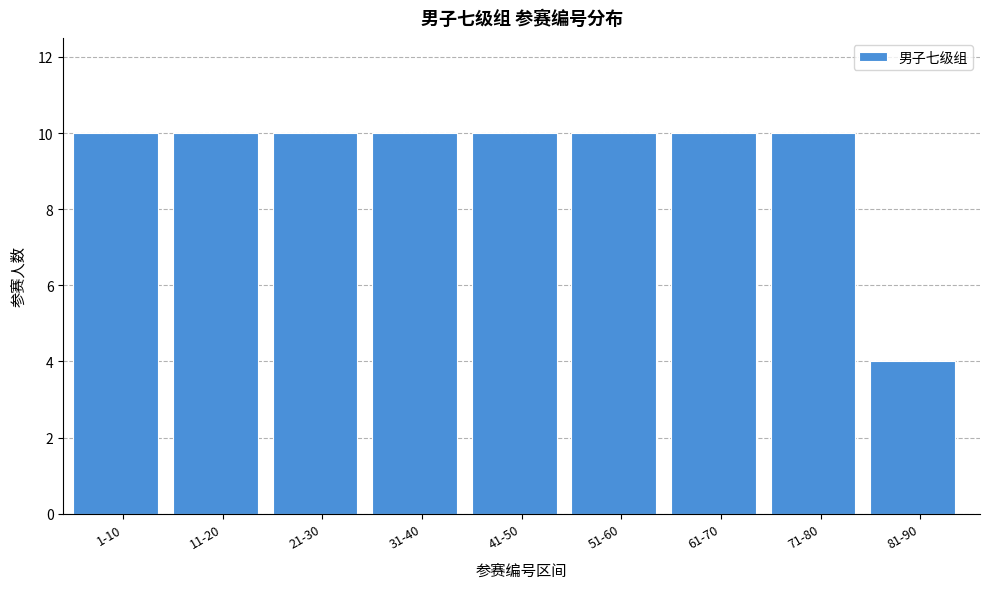

Reading right to left, transcribe all the data shown in this chart.

81-90=4	71-80=10	61-70=10	51-60=10	41-50=10	31-40=10	21-30=10	11-20=10	1-10=10